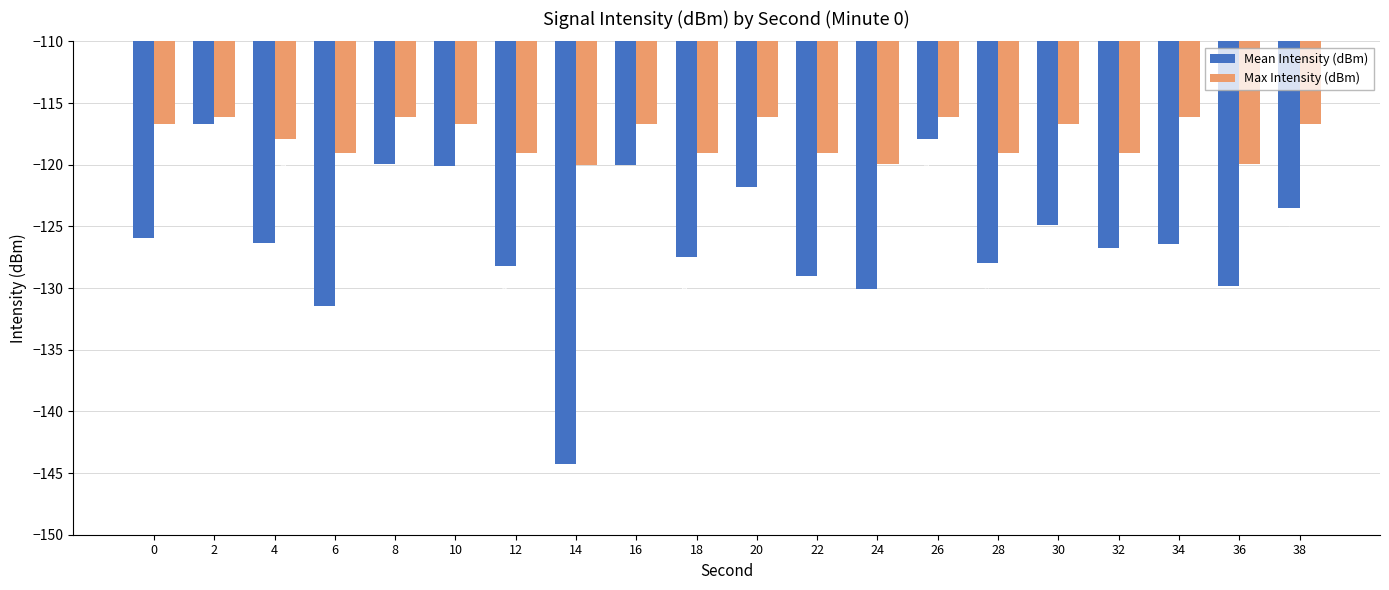

What is the difference between the highest and lowest values at 20?

5.6